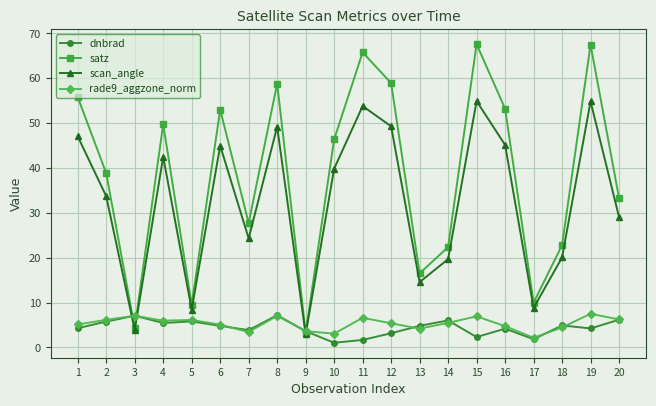

Is the value of rade9_aggzone_norm at 7 greater than the value of dnbrad at 3?

No